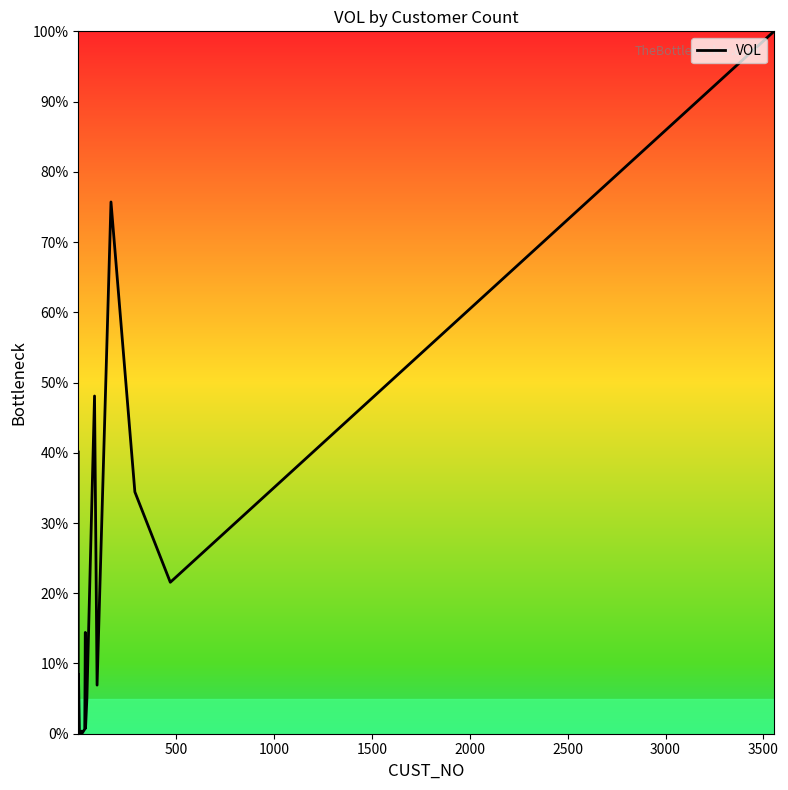

Does the chart display data point markers on the line(s)?

No